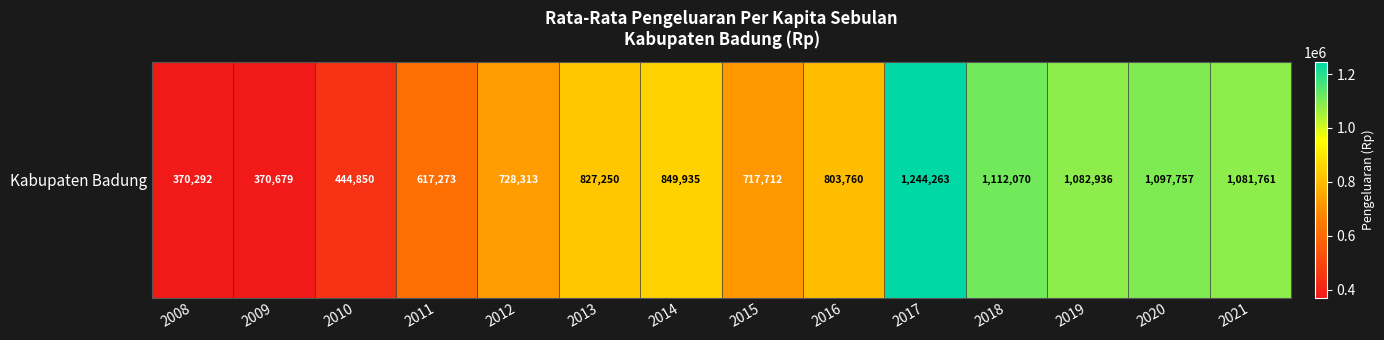

Rank the categories by value from lowest to highest.

2008, 2009, 2010, 2011, 2015, 2012, 2016, 2013, 2014, 2021, 2019, 2020, 2018, 2017